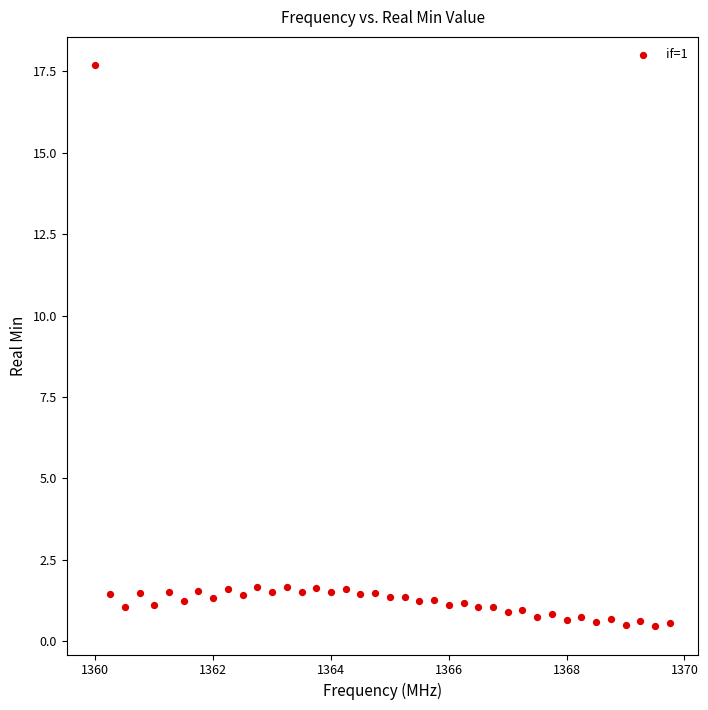

What is the range of Y values (max minus min)?

17.2